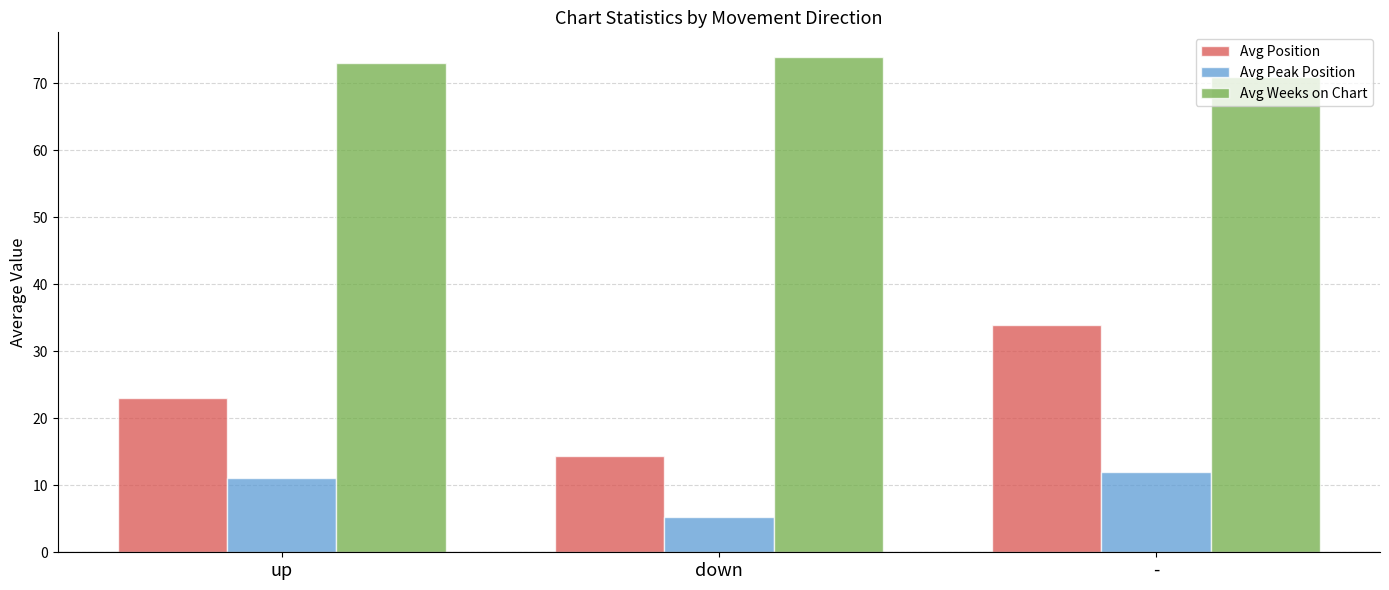

At which label does Avg Position first exceed 23?

up